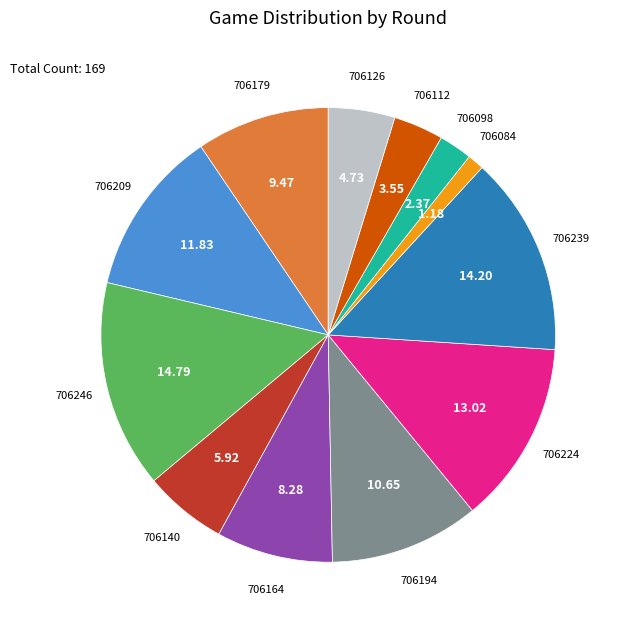

How many segments does this pie chart have?

12